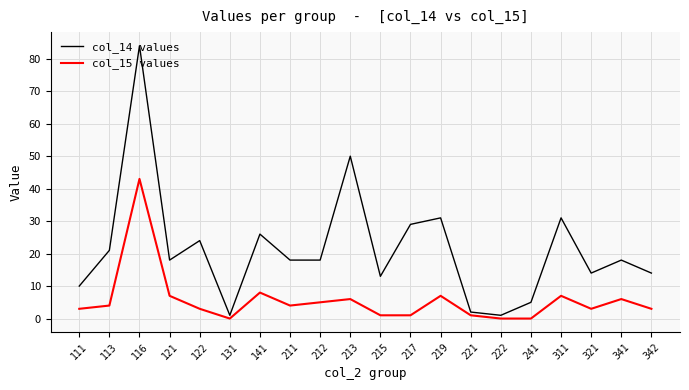

List the series in order of their overall mean, lowest first.

col_15 values, col_14 values